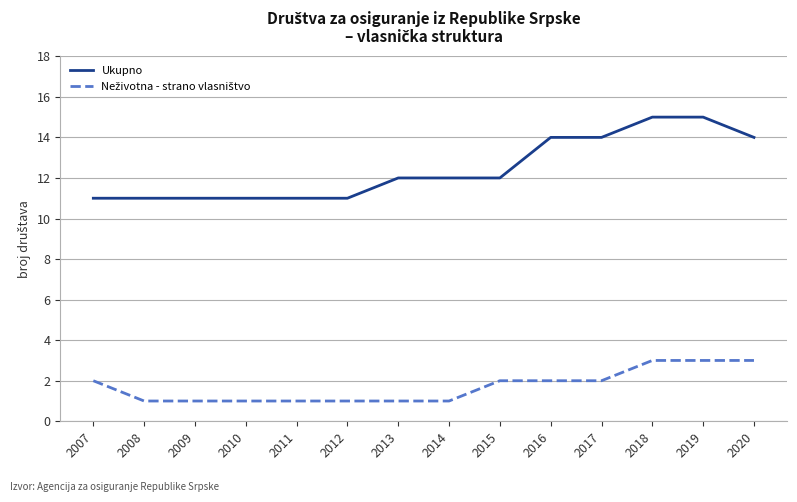

What is the lowest value of the Ukupno series?

11